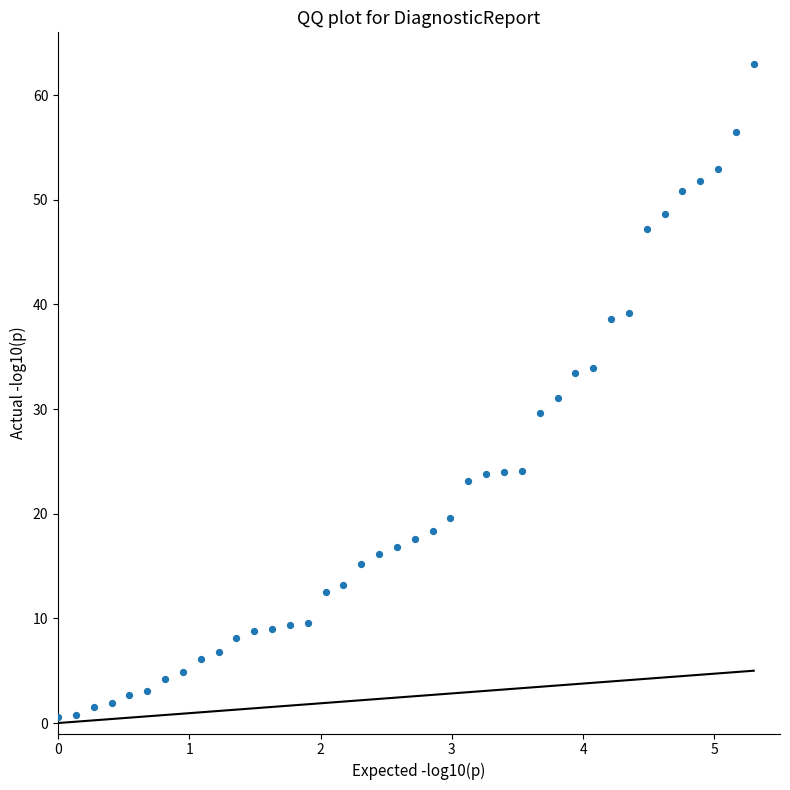

What is the range of X values (max minus min)?

5.3